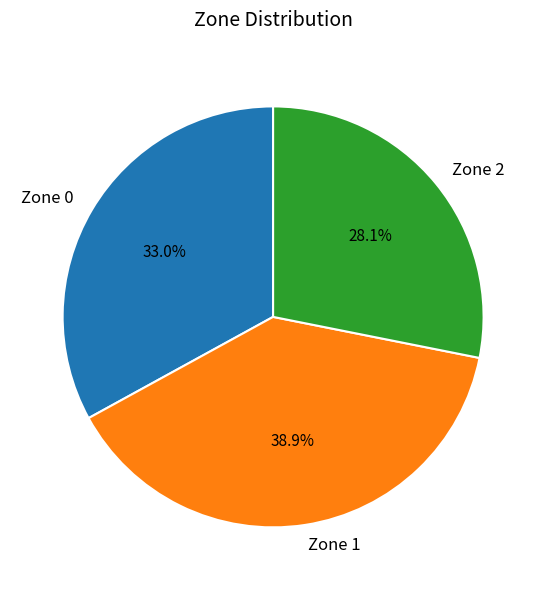

What is the ratio of the value at Zone 1 to the value at Zone 2?

1.4